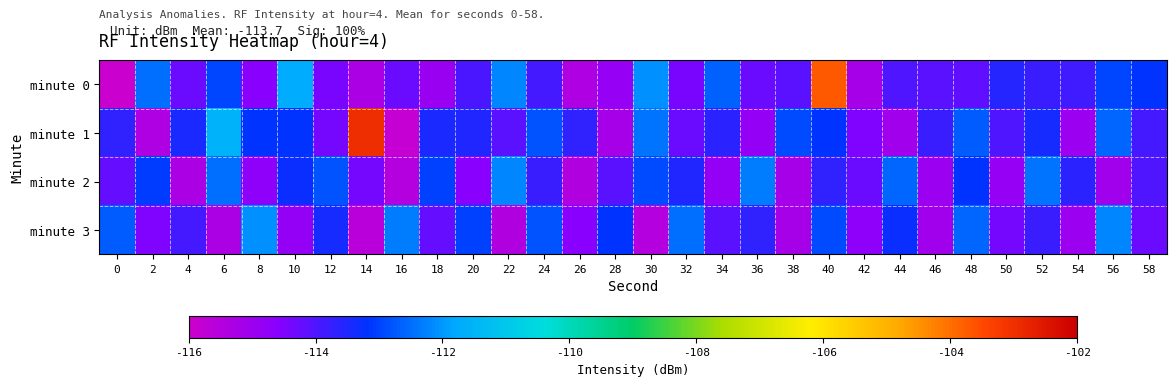

What is the total value across all series at 10?

-453.0